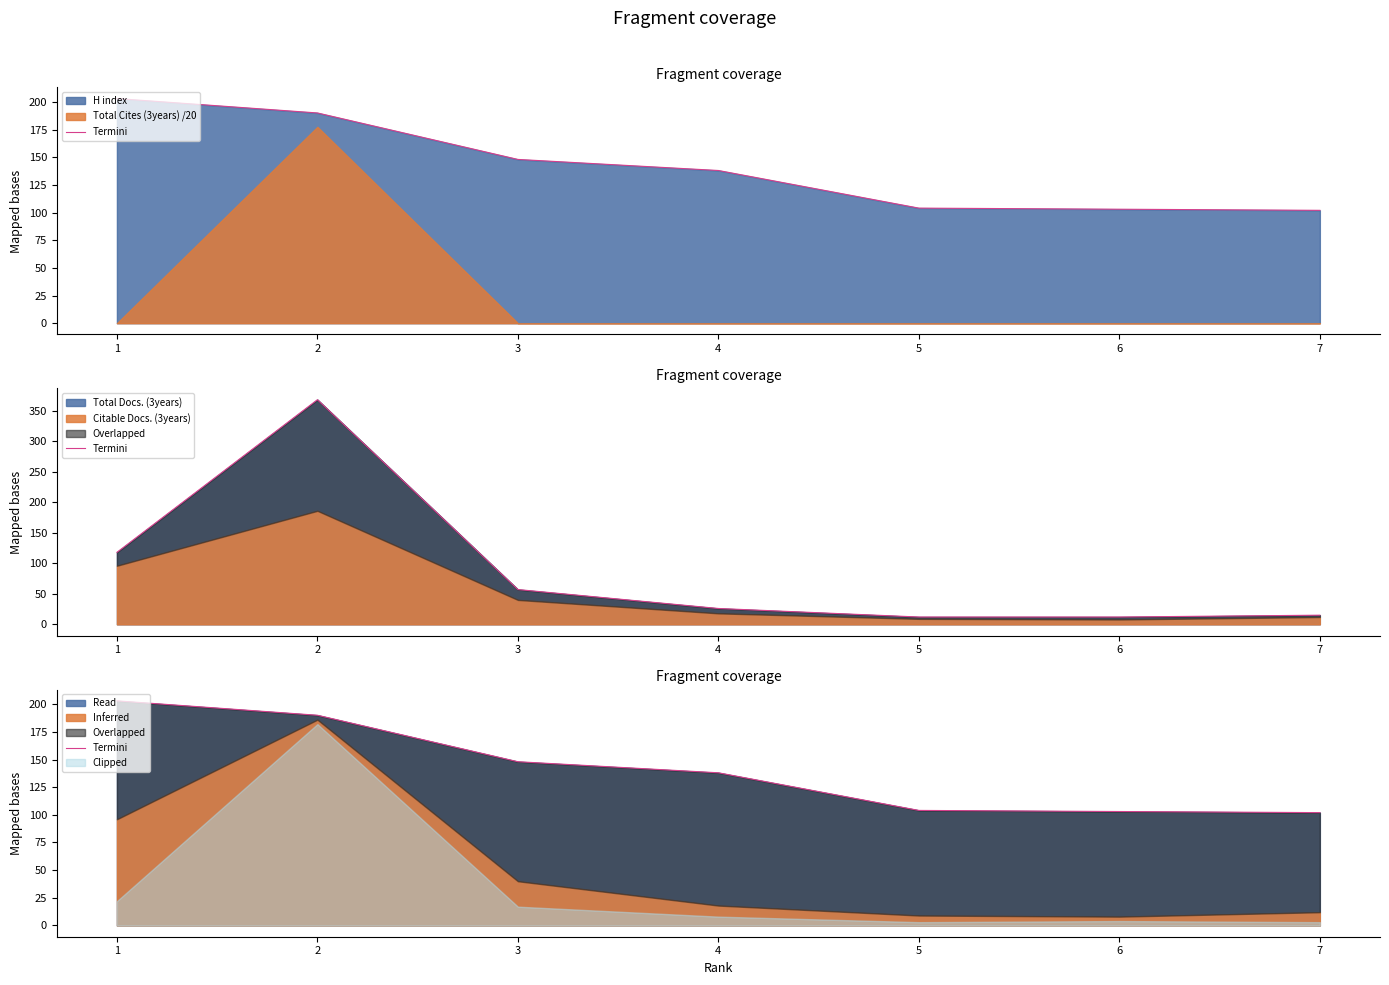

What is the average value?

141